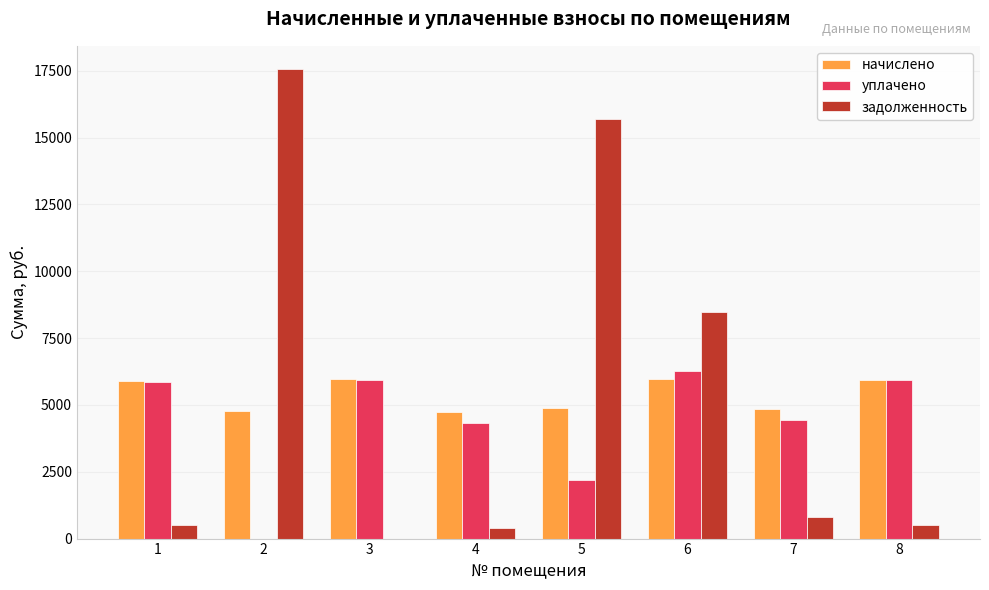

What is the highest value of the уплачено series?

6270.0